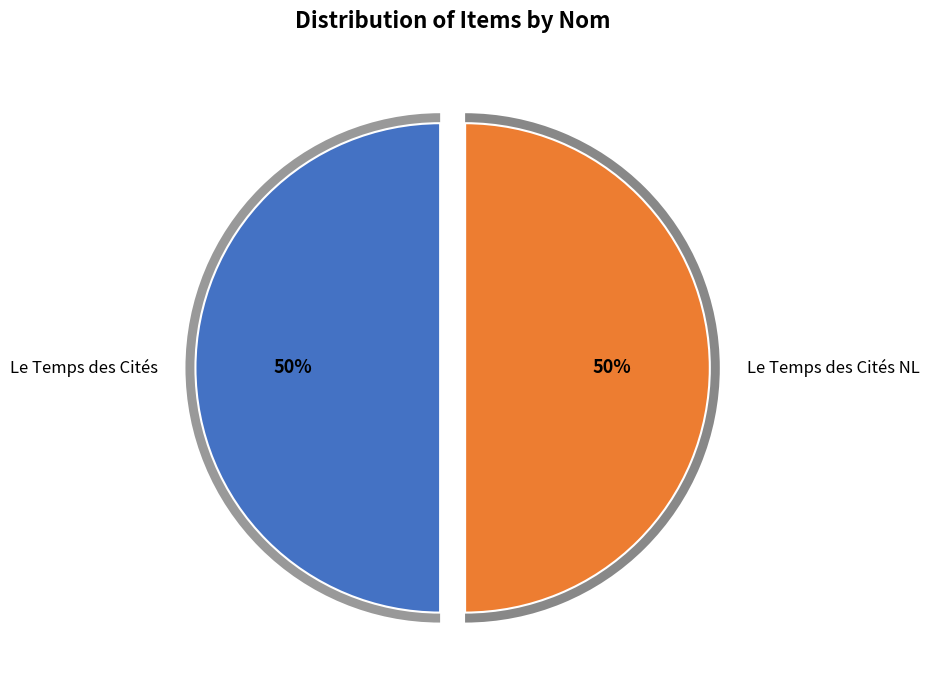

Is it true that Le Temps des Cités NL is 37% of the pie?

False